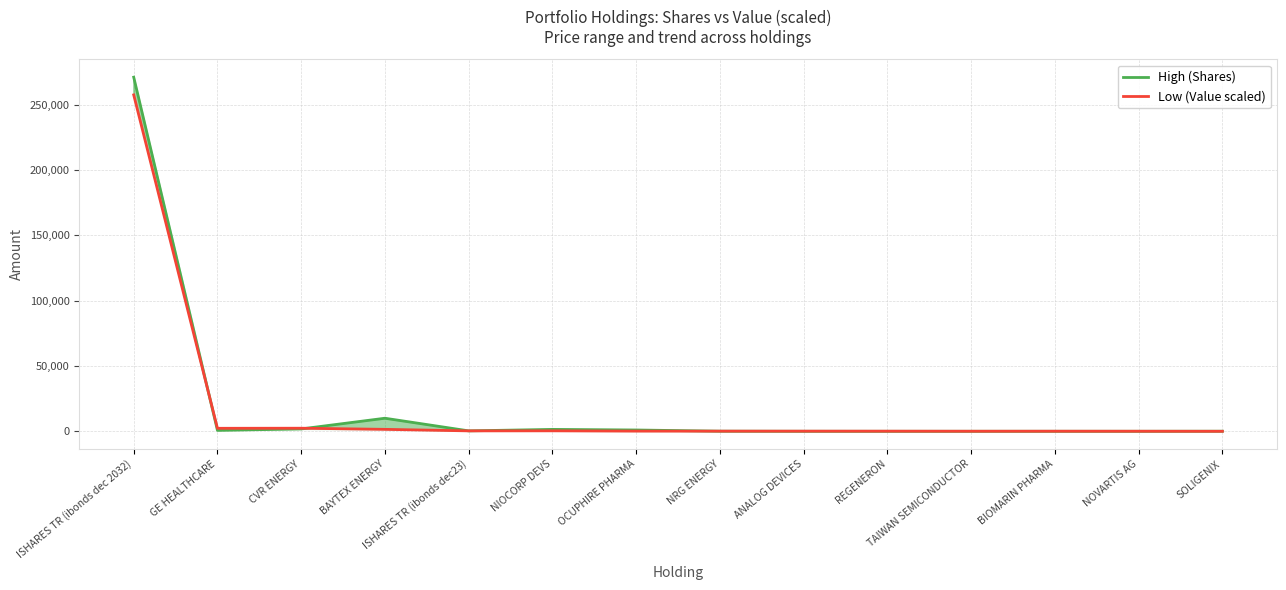

Where do High (Shares) and Low (Value scaled) first cross each other?

ISHARES TR (ibonds dec 2032) and GE HEALTHCARE